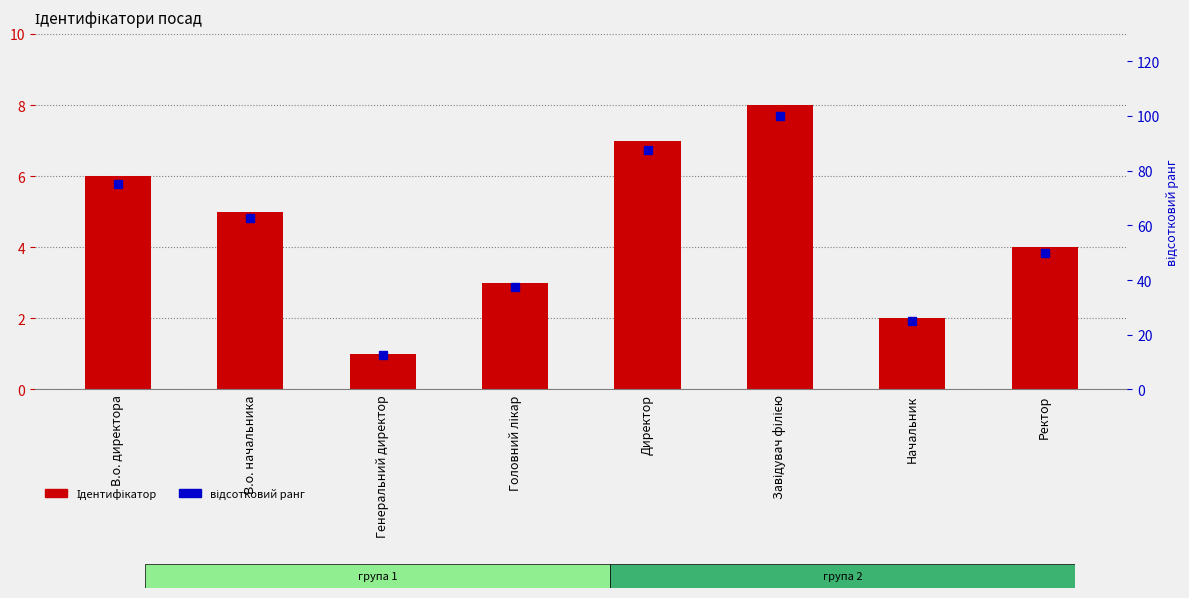

What is the spread (max minus min) of values at Головний лікар?

34.5